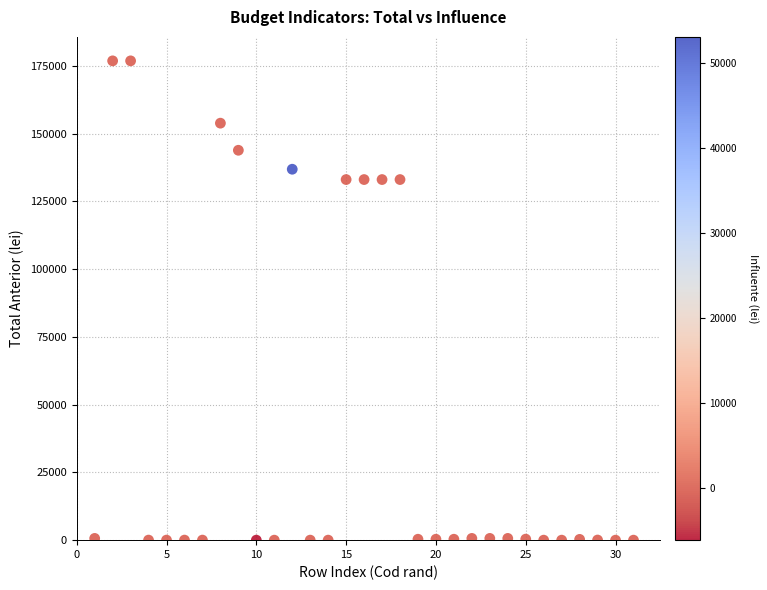

What is the range of Y values (max minus min)?

176905